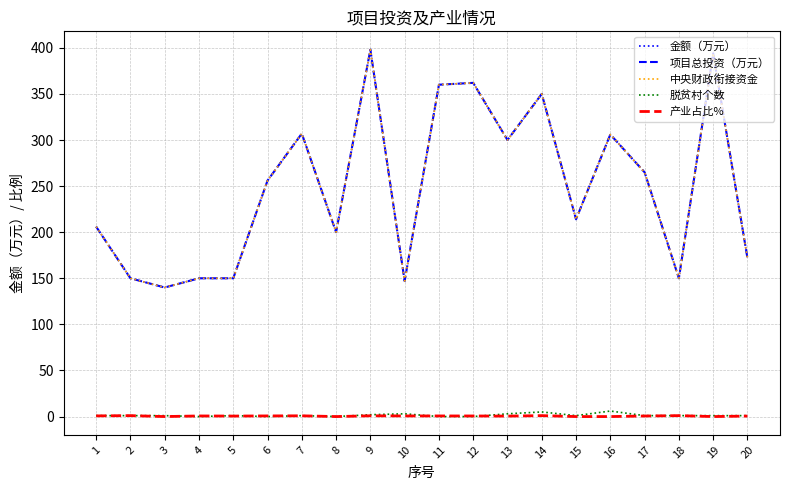

The value of 金额（万元） at 17 is 347.4. True or false?

False